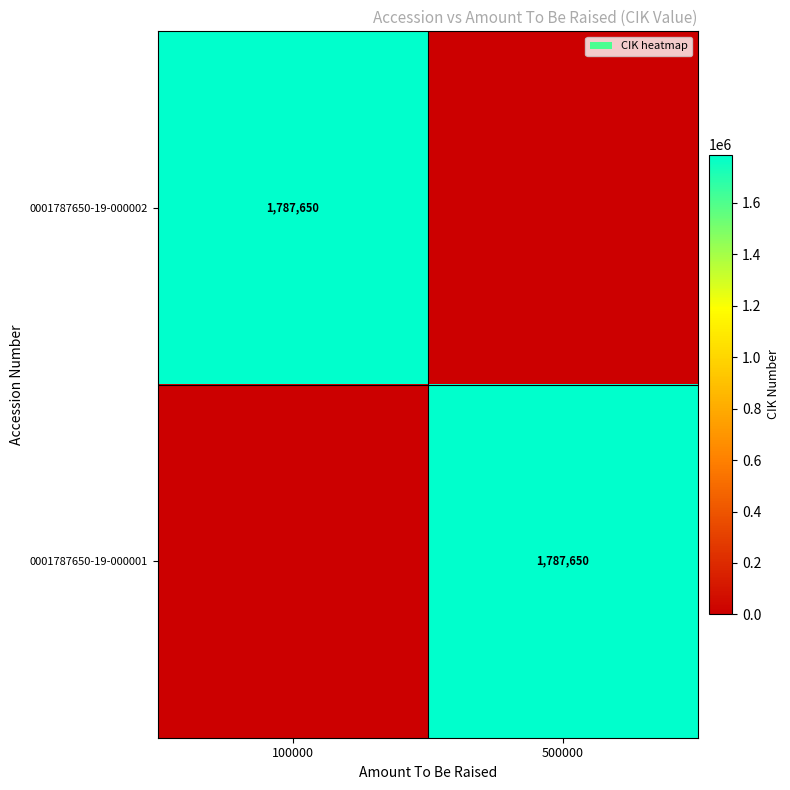

True or false: 0001787650-19-000002 has a value of 2496750 at 100000.

False